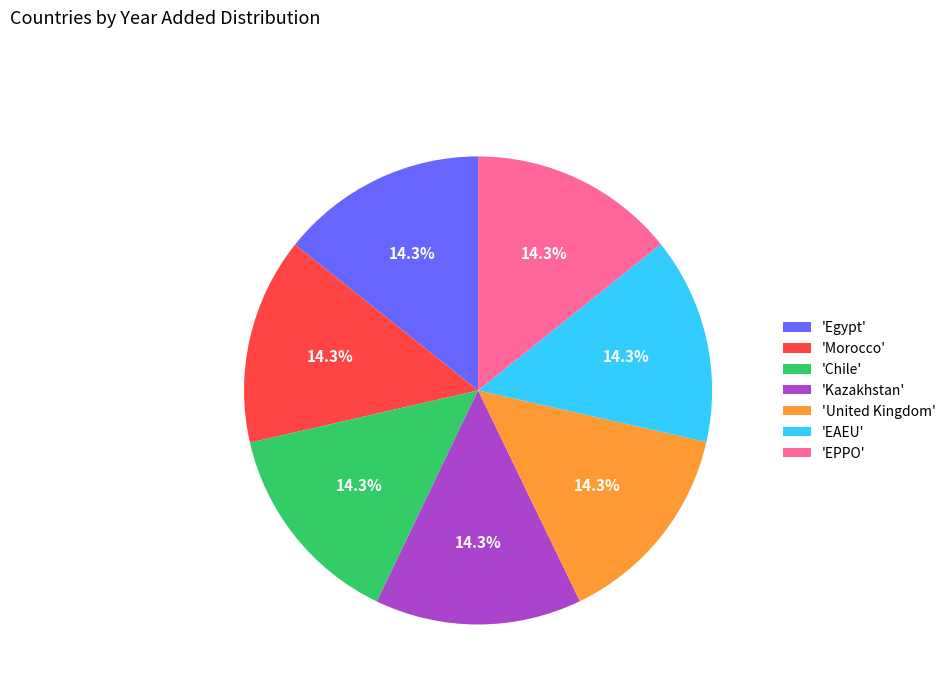

Does 'Morocco' represent more than half of the total?

No